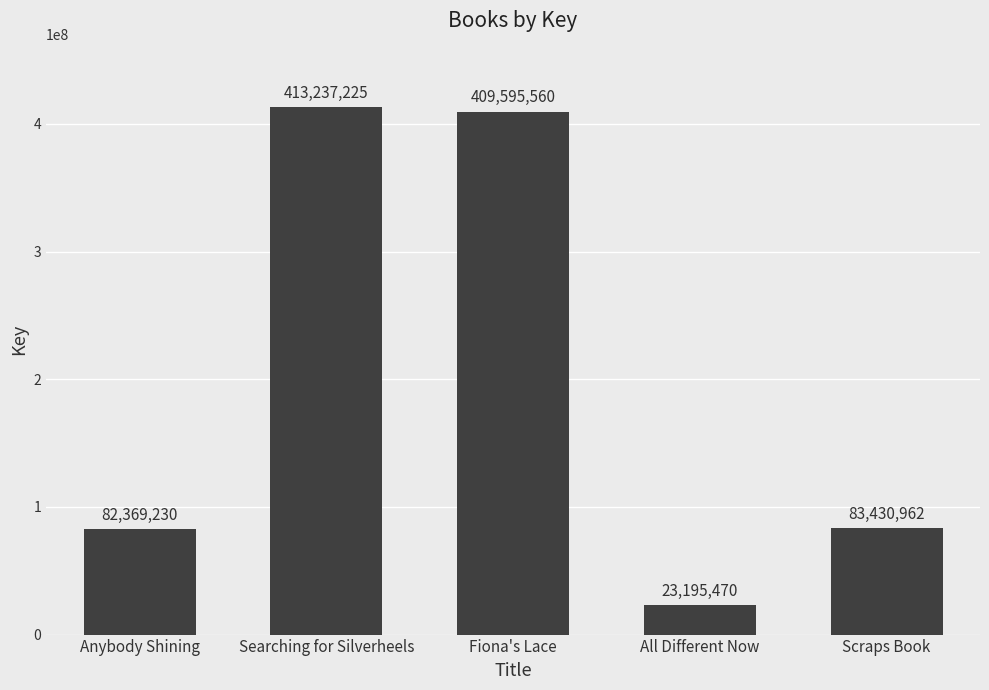

What is the sum of the values at All Different Now and Scraps Book?

106626432